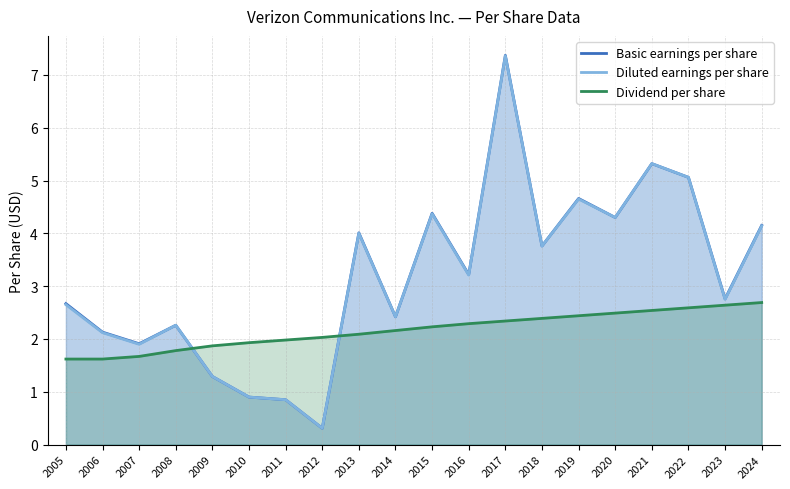

How many lines are shown in the chart?

3